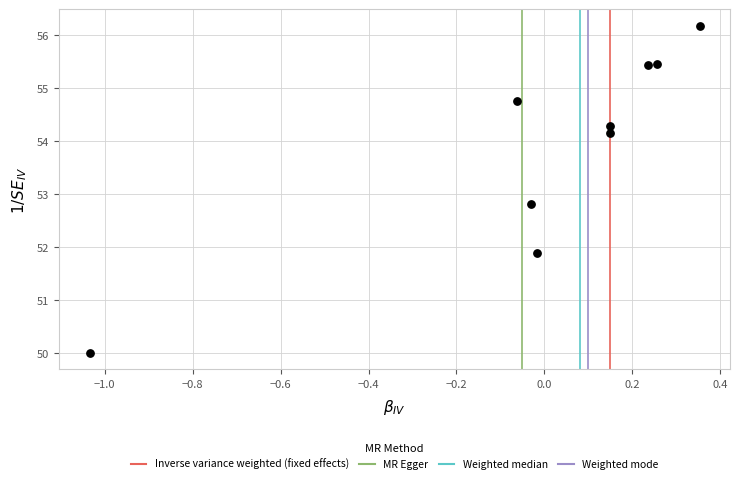

What is the range of X values (max minus min)?

1.4